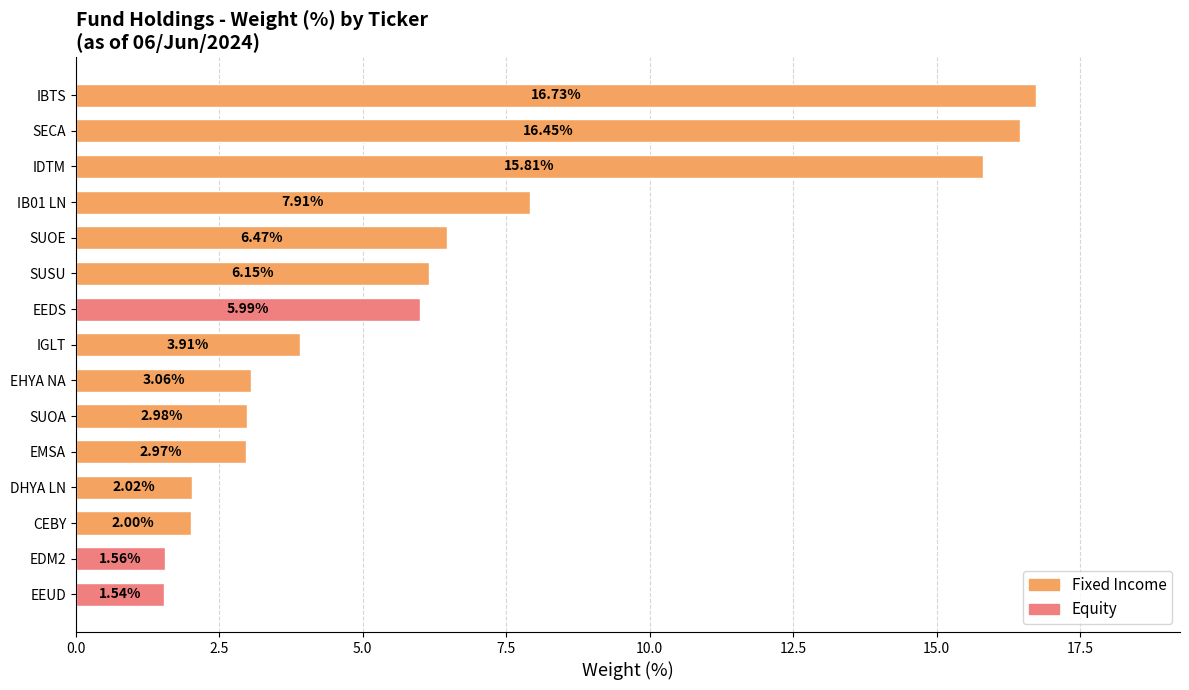

Which category has the highest value across all series?

IBTS